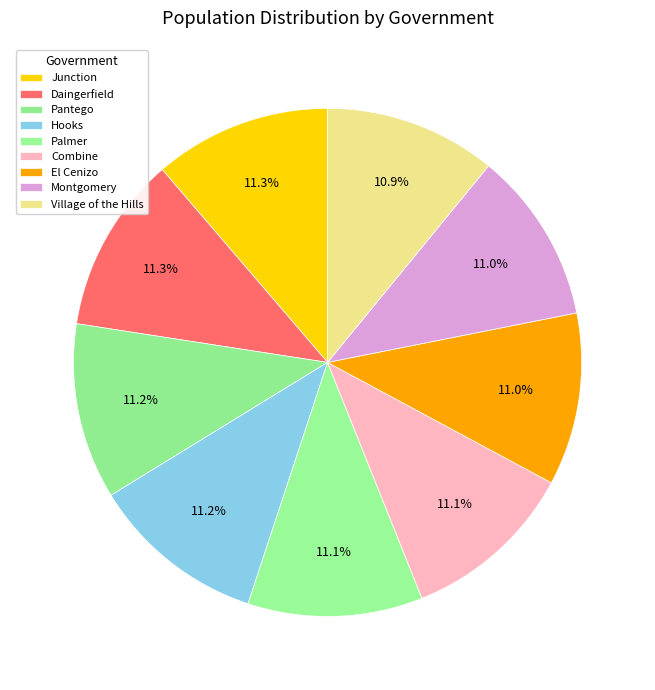

Between Combine and Palmer, which is larger?

Palmer